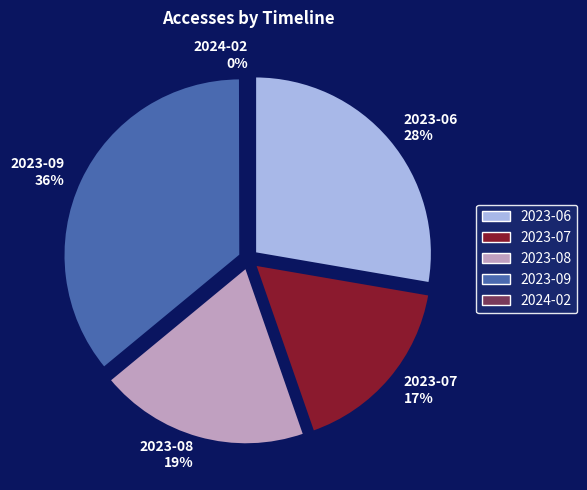

Count the number of slices in the pie.

5